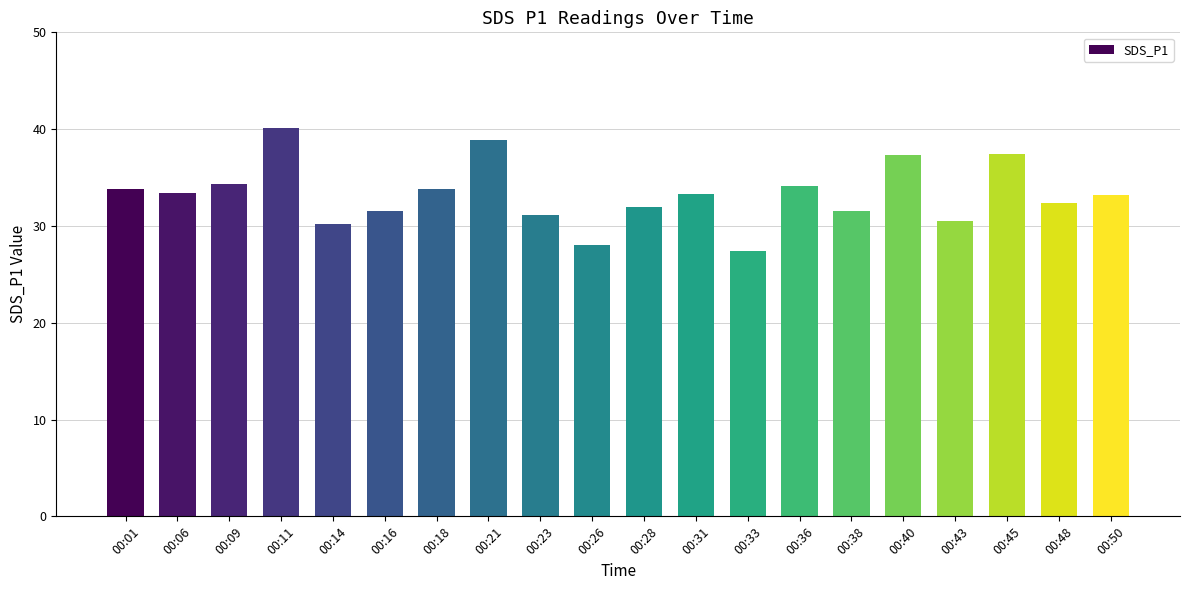

Does the chart contain any negative values?

No